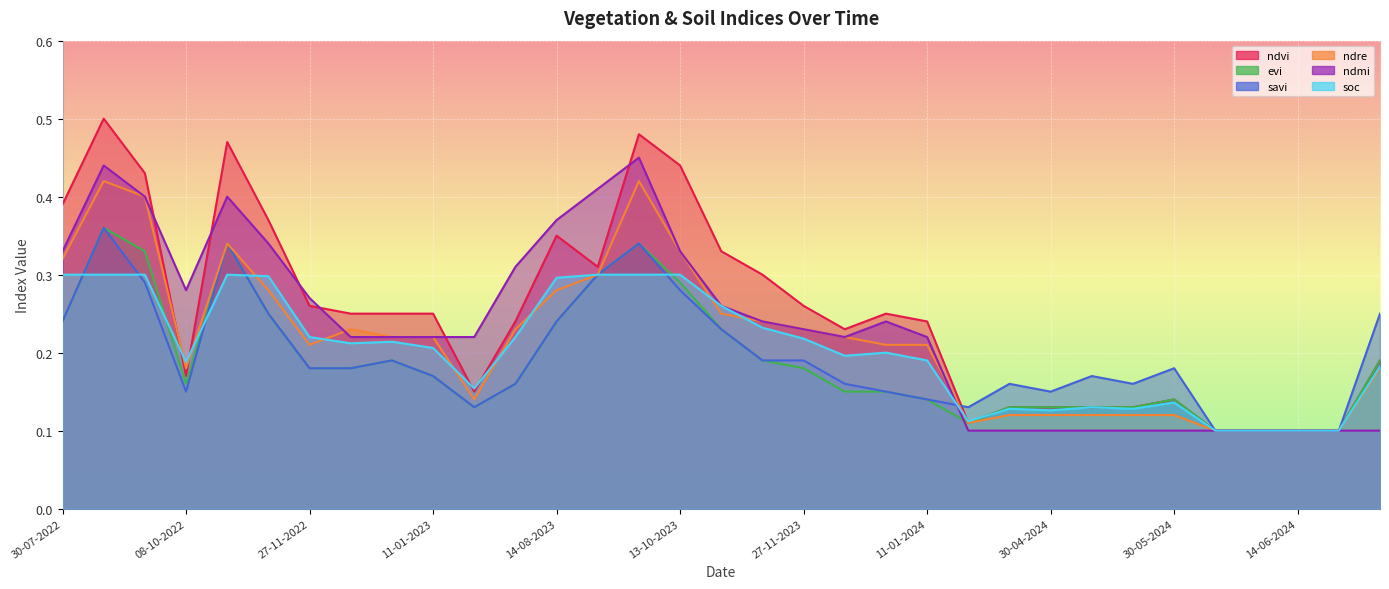

What position from the right is 28-09-2023?

19